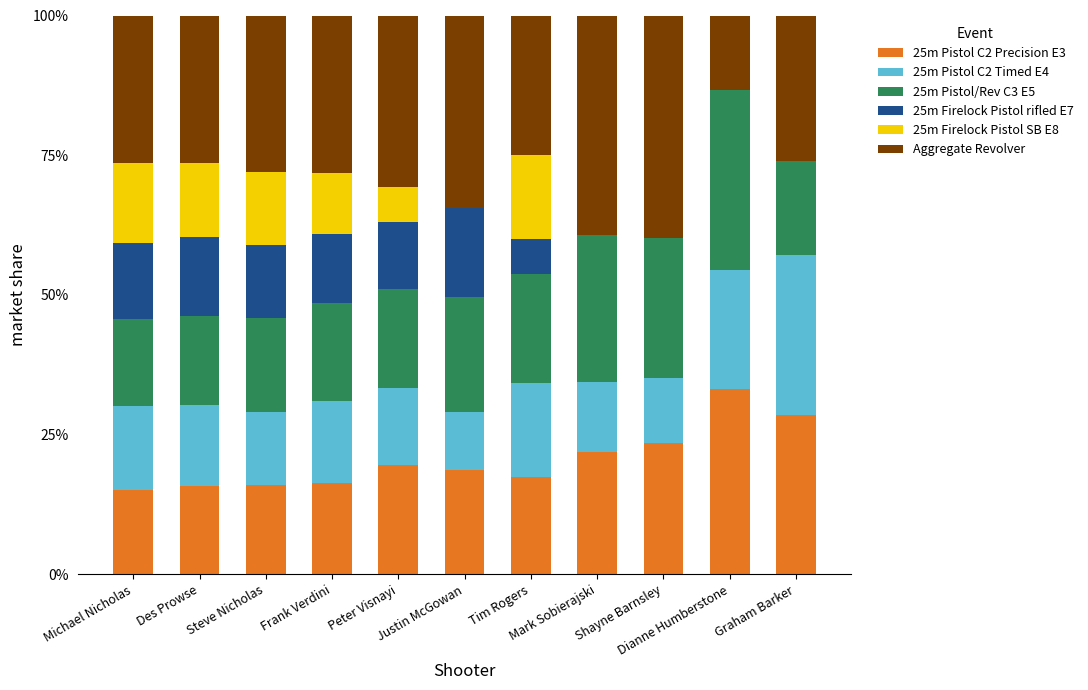

What is the maximum value for 25m Pistol C2 Precision E3?

33.2